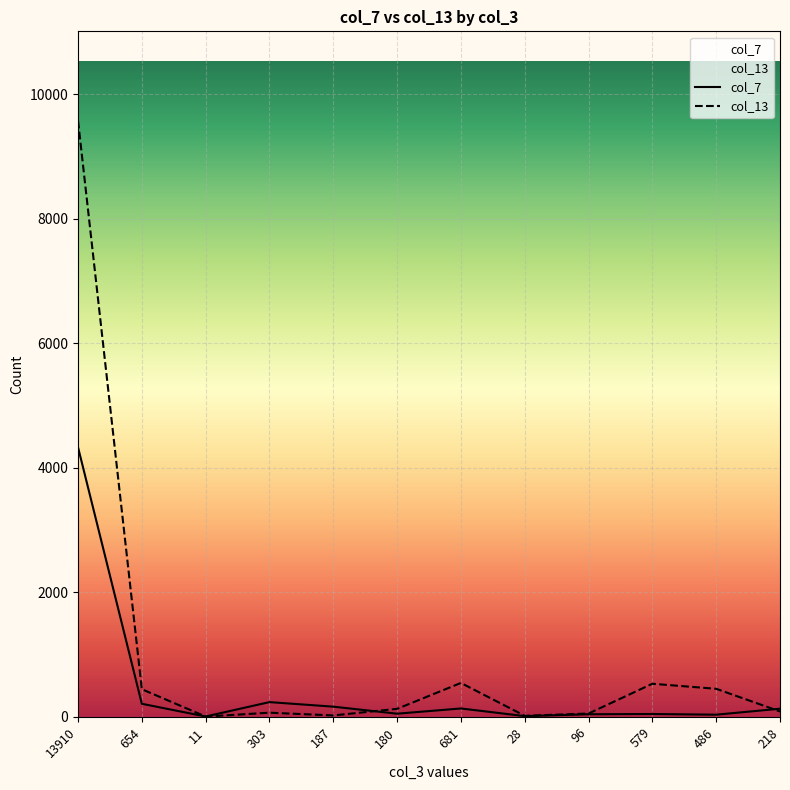

True or false: col_13 has a value of 123 at 218.

False